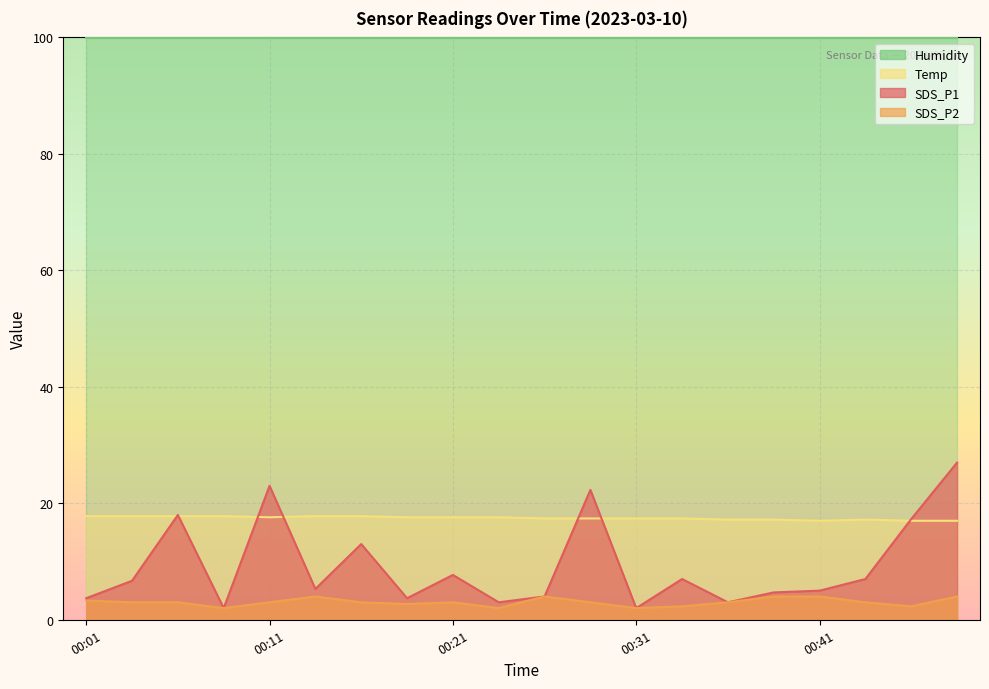

Read the SDS_P1 value at 00:24.

3.0